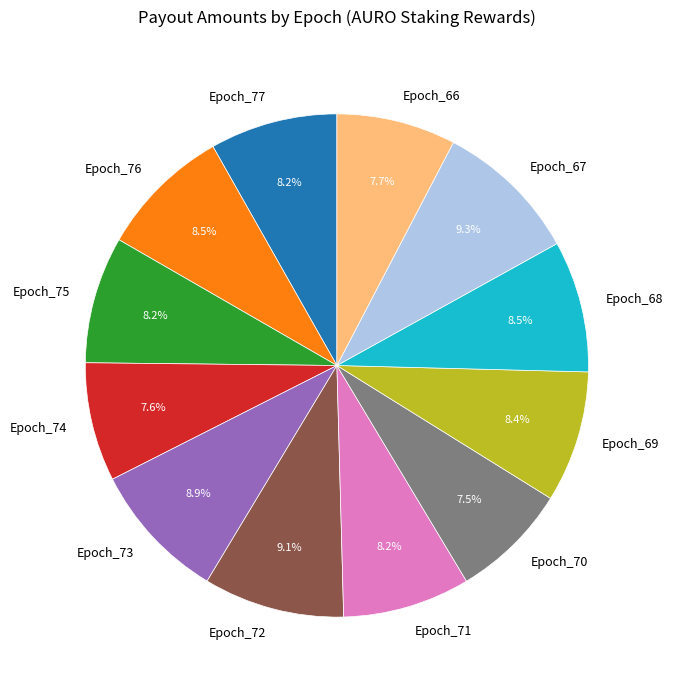

To the nearest percent, what is the average slice percentage?

8%